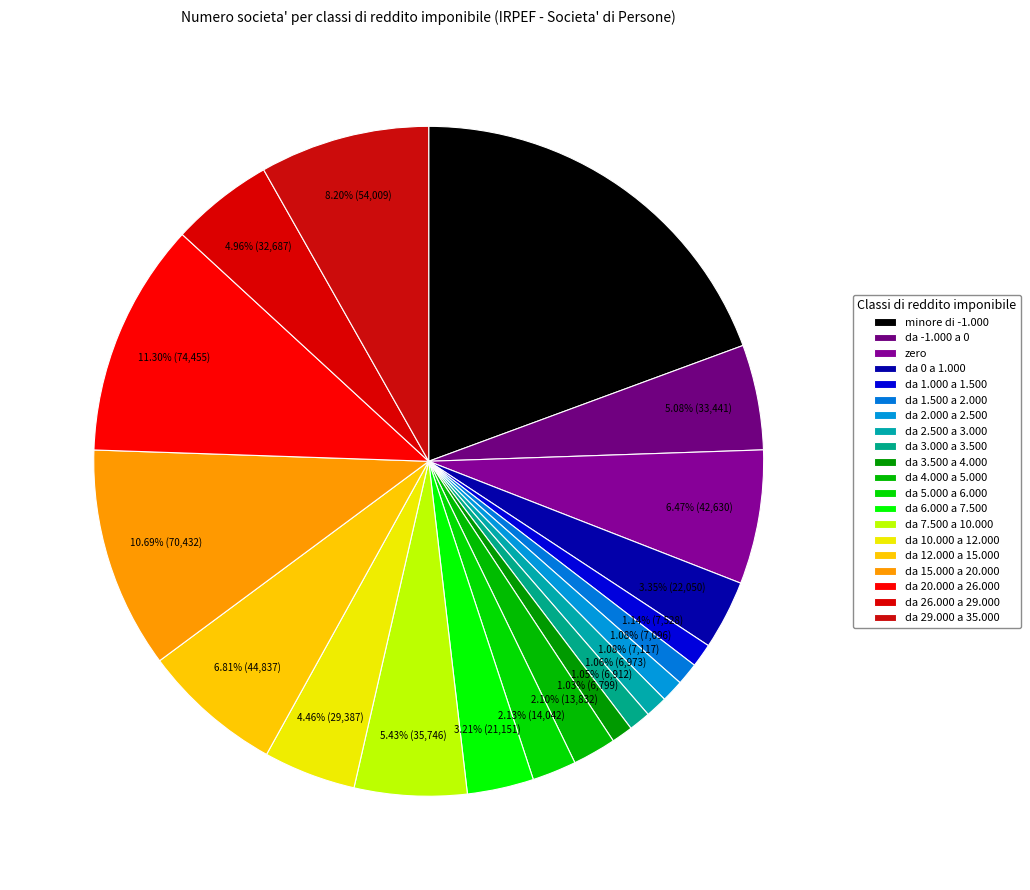

To the nearest percent, what is the combined percentage of da 7.500 a 10.000 and da 29.000 a 35.000?

14%